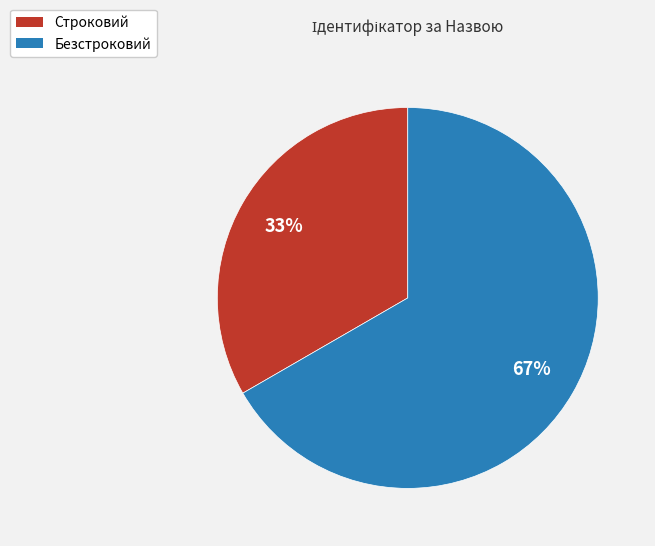

Combined, do Строковий and Безстроковий account for over 50%?

Yes